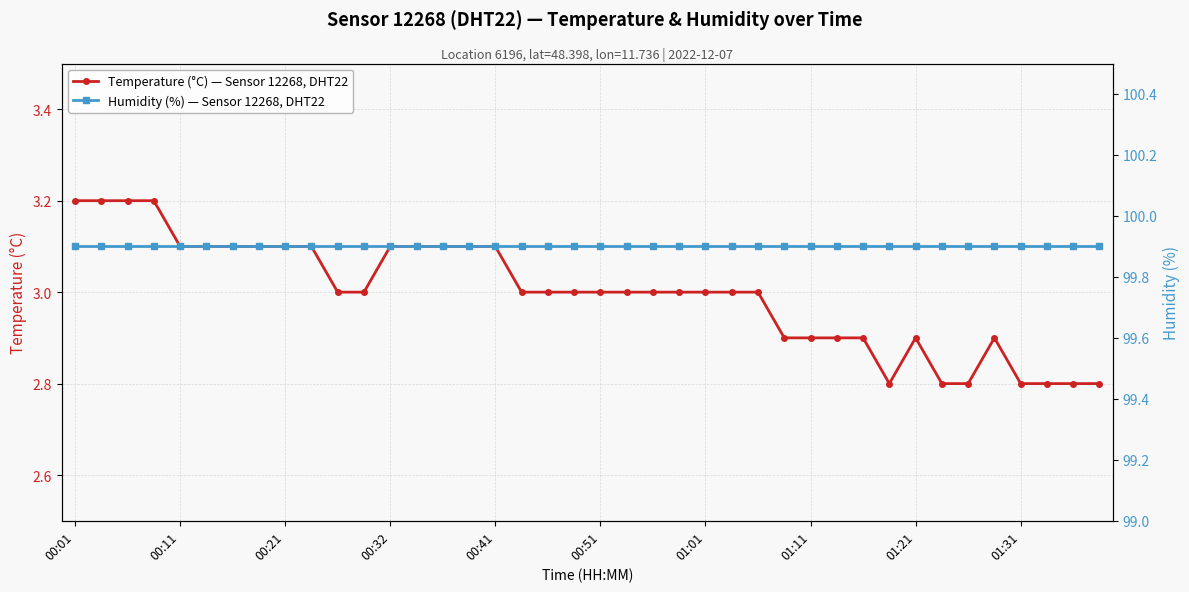

True or false: Temperature (°C) — Sensor 12268, DHT22 has a value of 2.8 at 01:31.

True